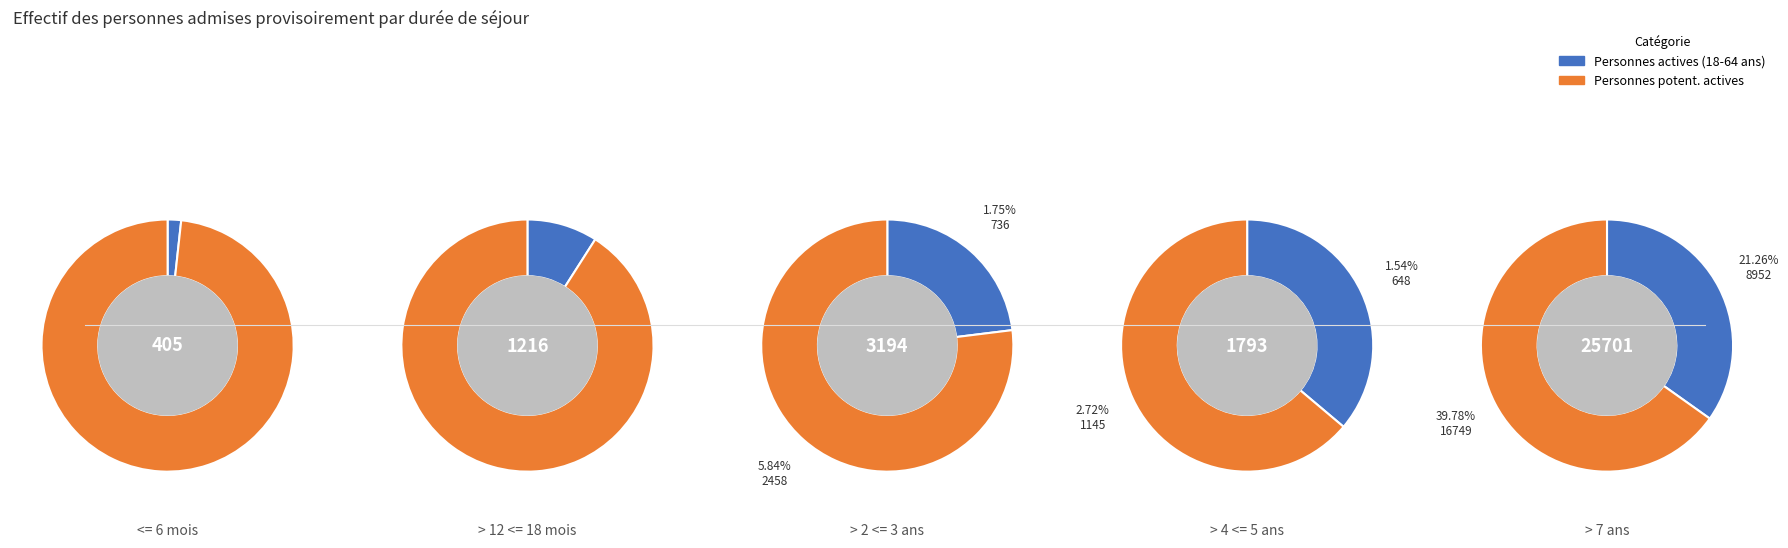

To the nearest percent, what percentage of the pie is > 2 <= 3 ans?

8%